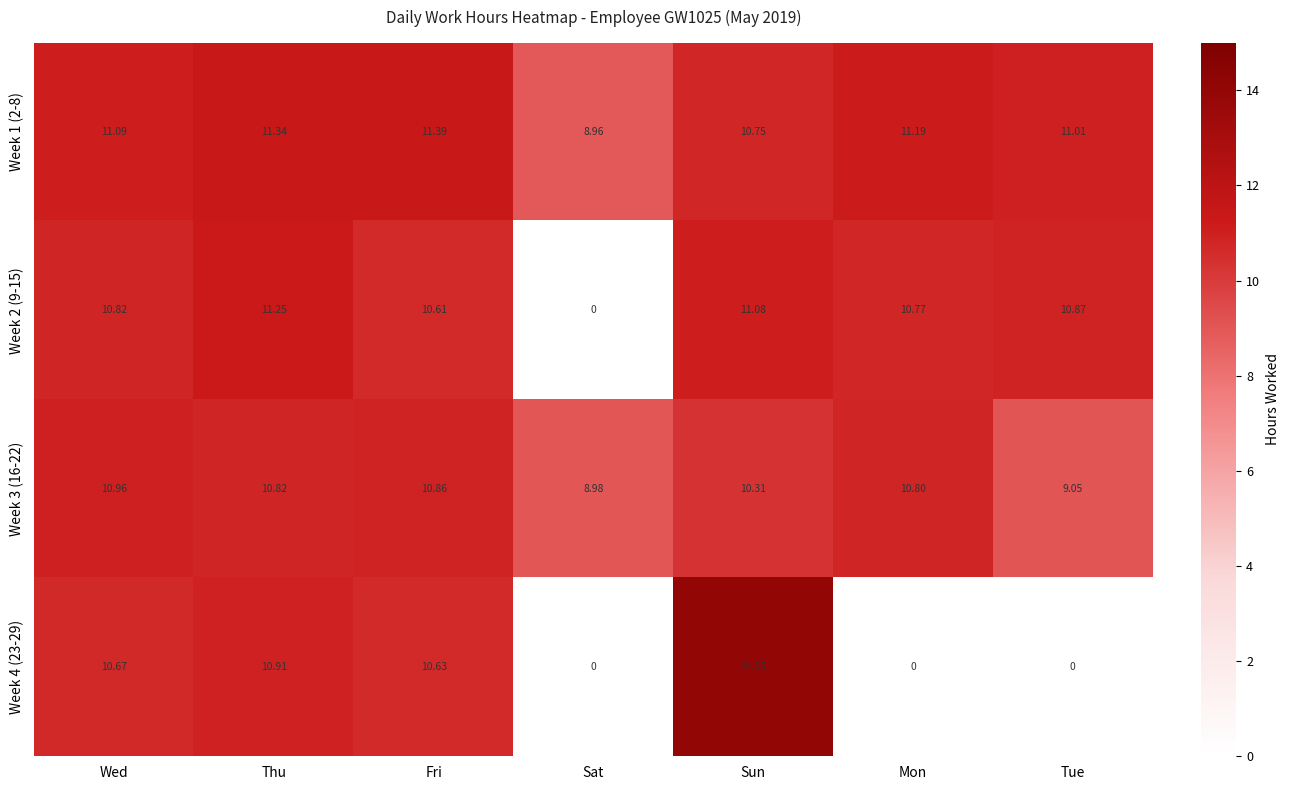

Where is Week 1 (2-8) nearest to the value 10?

Sun